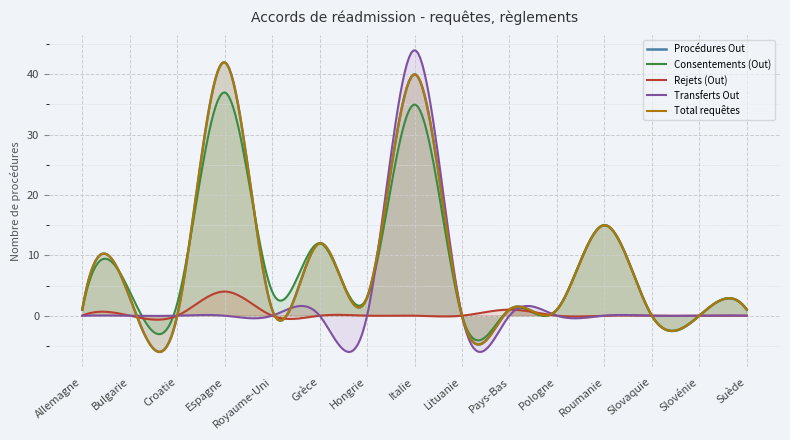

What is the label of the 12th point from the left?

Roumanie